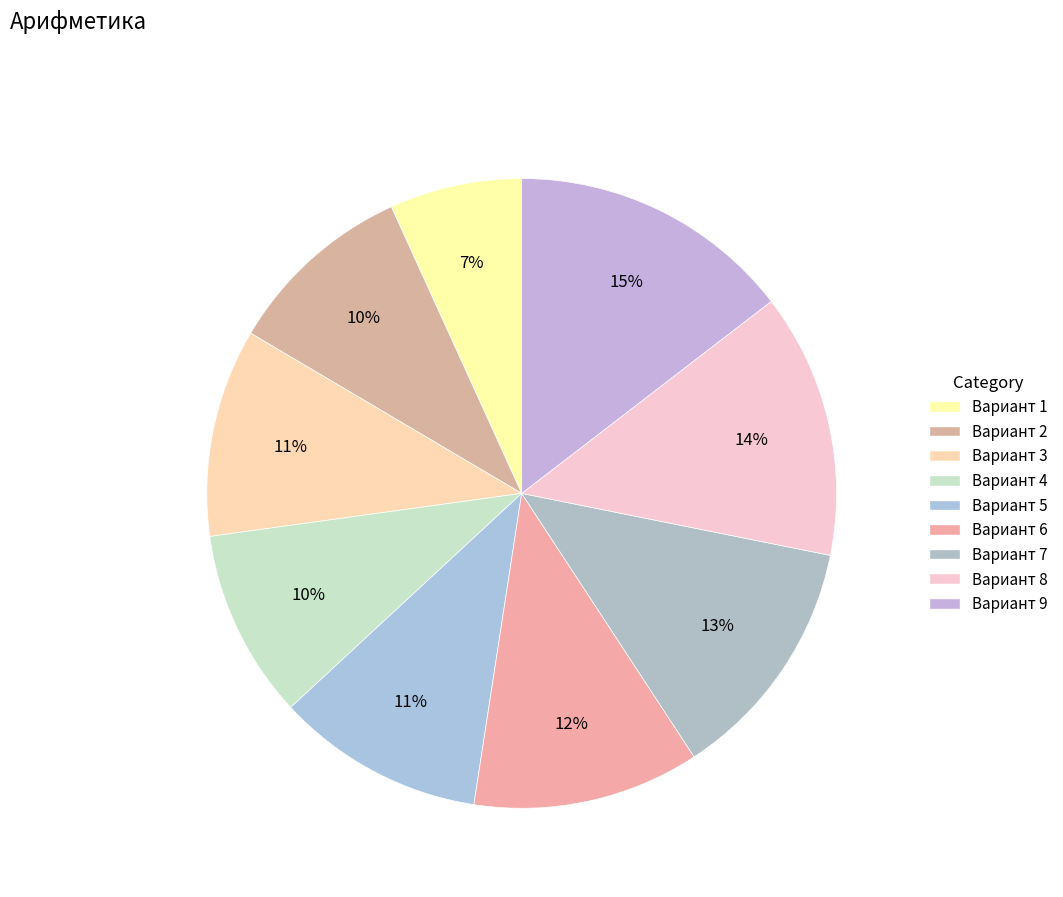

Rank the categories by value from highest to lowest.

Вариант 9, Вариант 8, Вариант 7, Вариант 6, Вариант 3, Вариант 5, Вариант 2, Вариант 4, Вариант 1